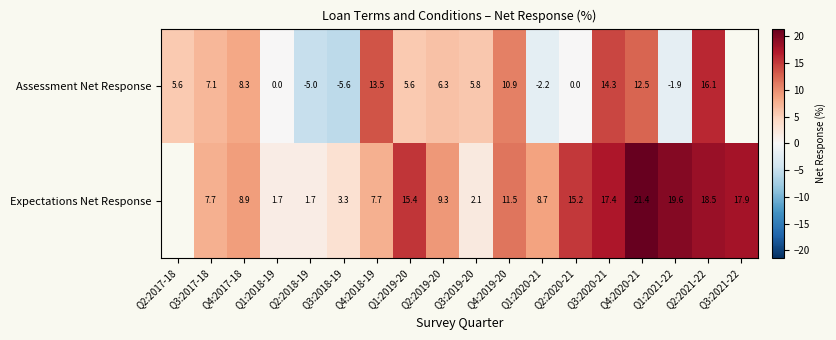

Is the value of Assessment Net Response at Q2:2020-21 greater than the value of Expectations Net Response at Q2:2018-19?

No